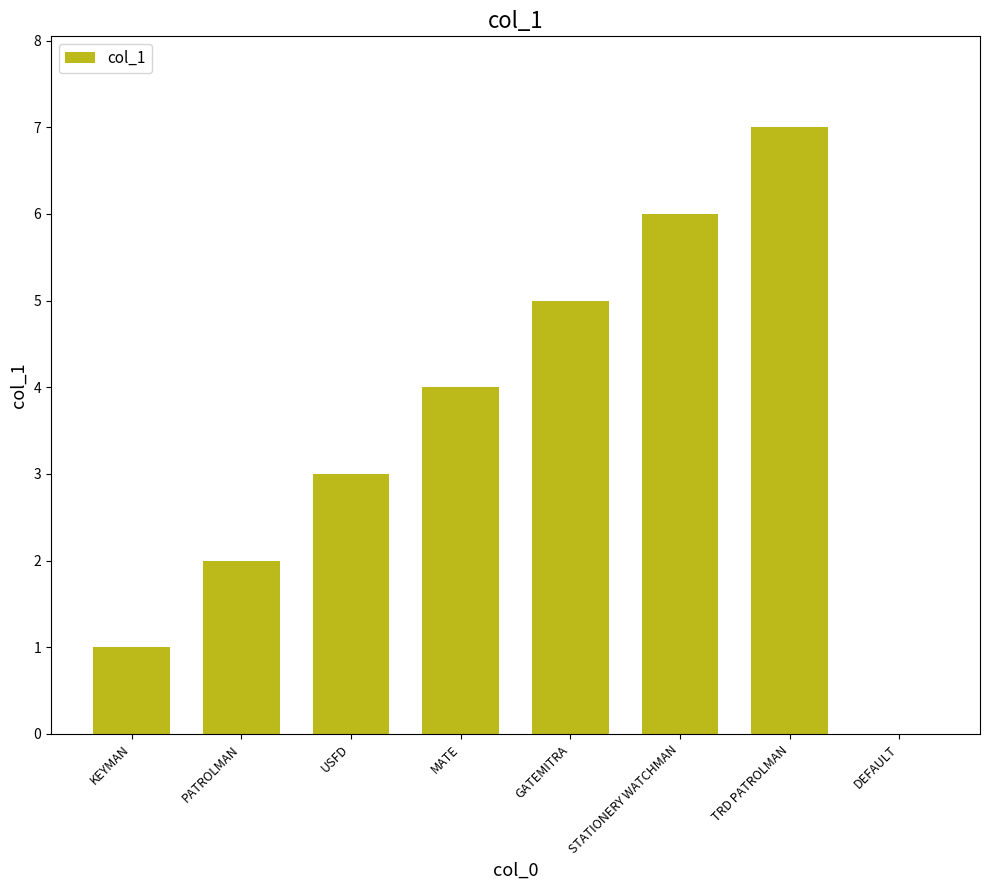

What is the approximate value at USFD?

3